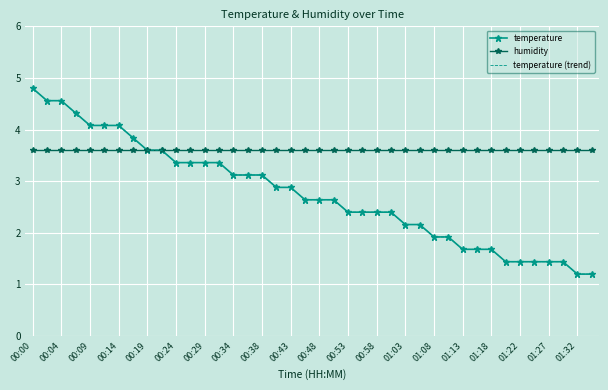

Reading left to right, transcribe all the data shown in this chart.

temperature: 4.8	4.6	4.6	4.3	4.1	4.1	4.1	3.8	3.6	3.6	3.4	3.4	3.4	3.4	3.1	3.1	3.1	2.9	2.9	2.6	2.6	2.6	2.4	2.4	2.4	2.4	2.2	2.2	1.9	1.9	1.7	1.7	1.7	1.4	1.4	1.4	1.4	1.4	1.2	1.2
humidity: 3.6	3.6	3.6	3.6	3.6	3.6	3.6	3.6	3.6	3.6	3.6	3.6	3.6	3.6	3.6	3.6	3.6	3.6	3.6	3.6	3.6	3.6	3.6	3.6	3.6	3.6	3.6	3.6	3.6	3.6	3.6	3.6	3.6	3.6	3.6	3.6	3.6	3.6	3.6	3.6
temperature (trend): 4.8	4.6	4.6	4.3	4.1	4.1	4.1	3.8	3.6	3.6	3.4	3.4	3.4	3.4	3.1	3.1	3.1	2.9	2.9	2.6	2.6	2.6	2.4	2.4	2.4	2.4	2.2	2.2	1.9	1.9	1.7	1.7	1.7	1.4	1.4	1.4	1.4	1.4	1.2	1.2